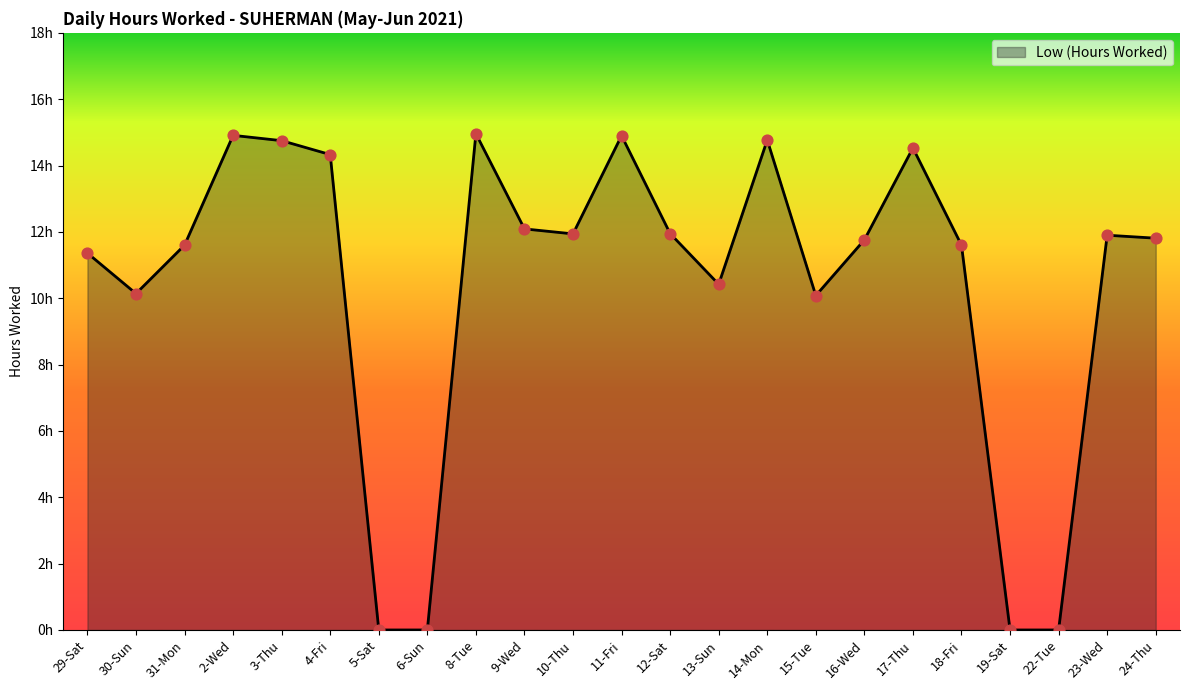

Does the chart have visible grid lines?

No